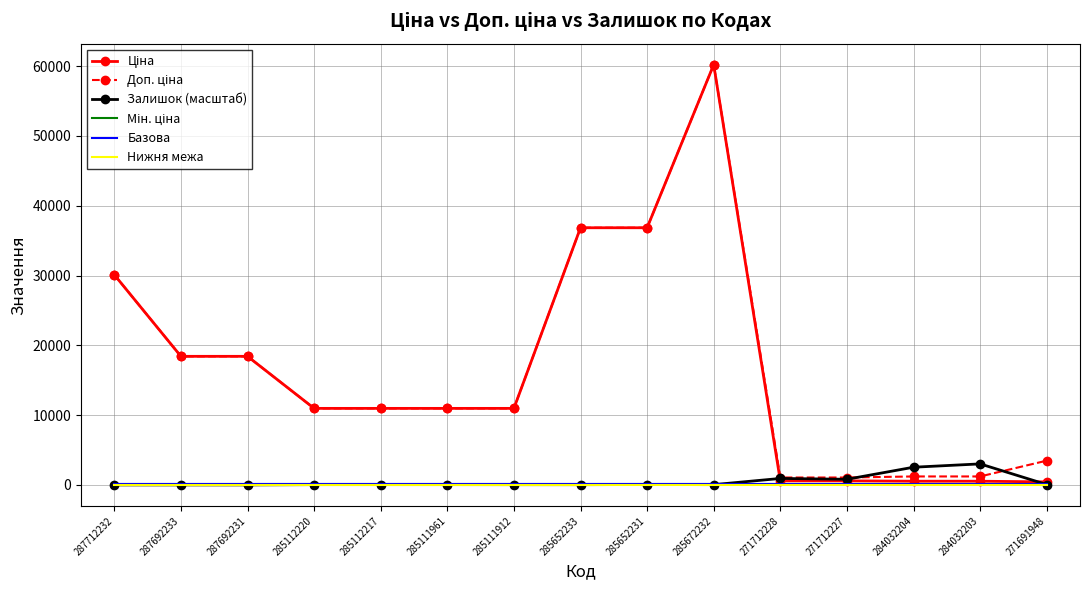

The Базова series shows 100.0 at 285112220. True or false?

True